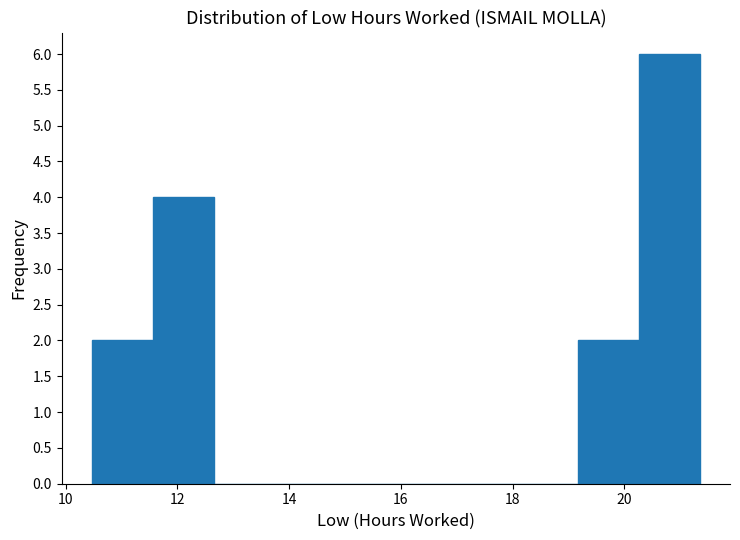

How tall is the bar that spans 10.4 to 11.6 on the x-axis? Neither the bar edges nor the heights are printed on the chart, so give them approximately, as read against the axes.

2